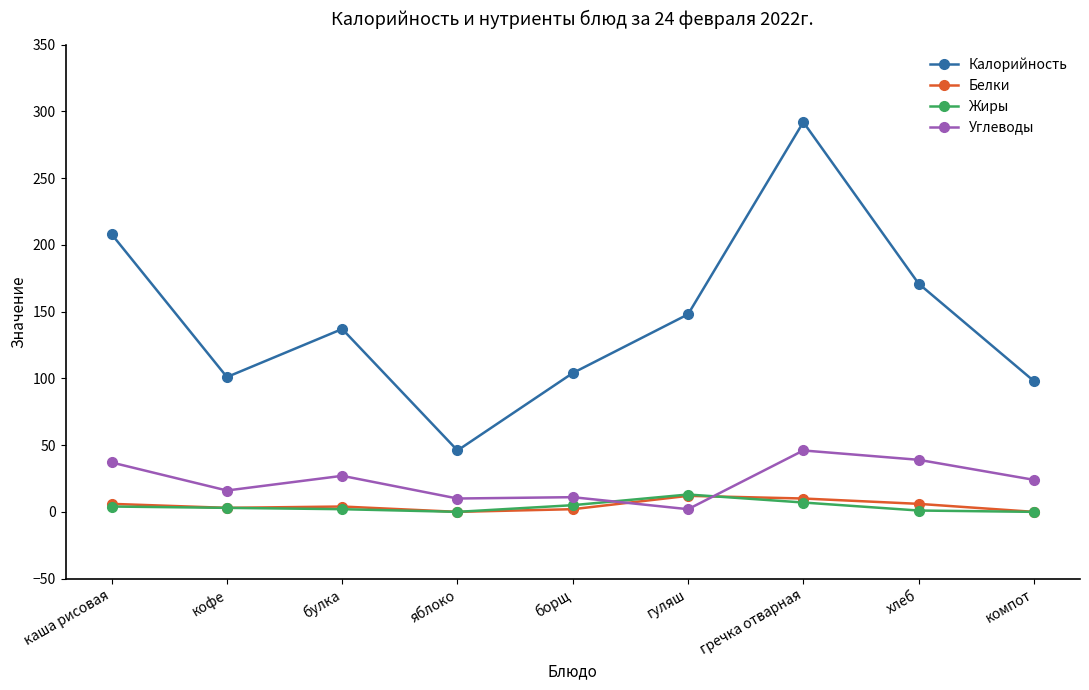

Which series has the widest spread of values?

Калорийность